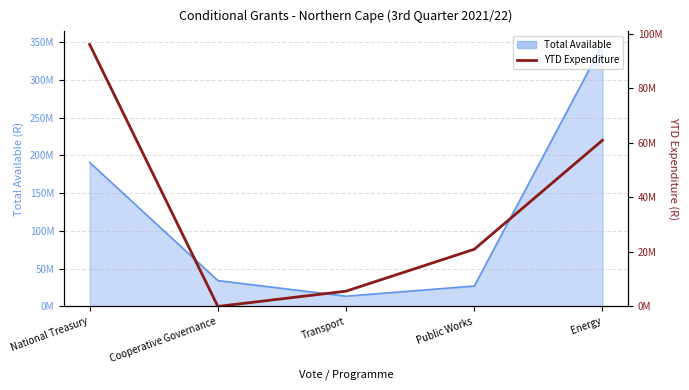

At which category does the chart reach its peak across all series?

National Treasury